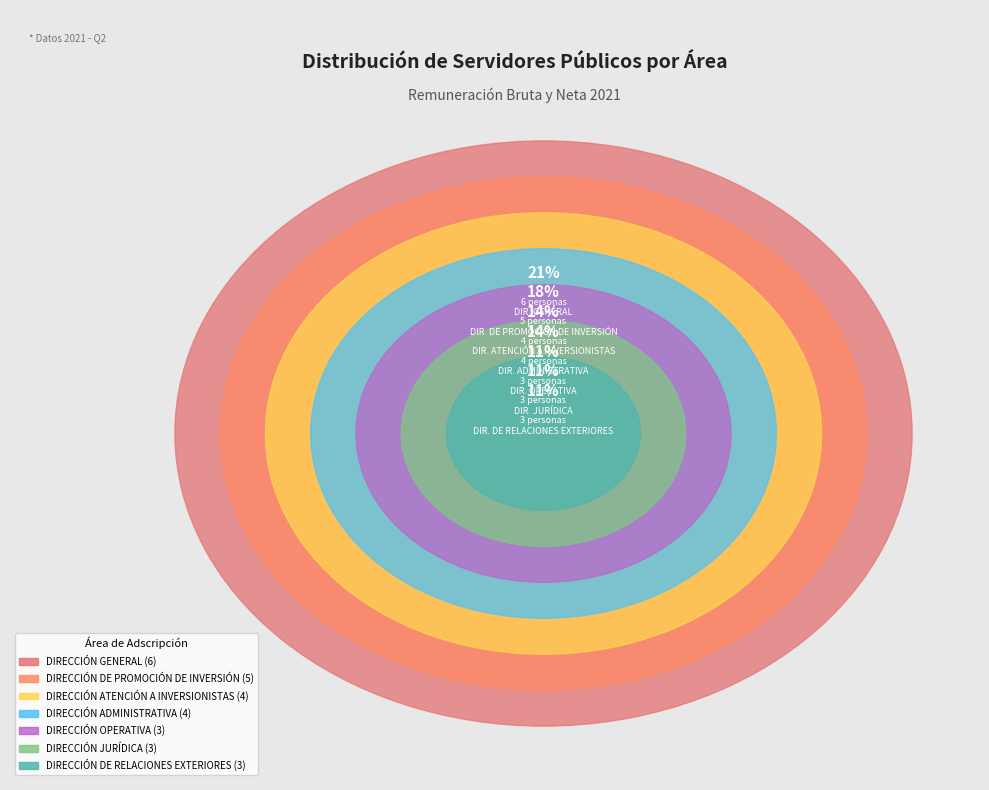

To the nearest percent, what is the difference between the largest and smallest slice percentages?

11%